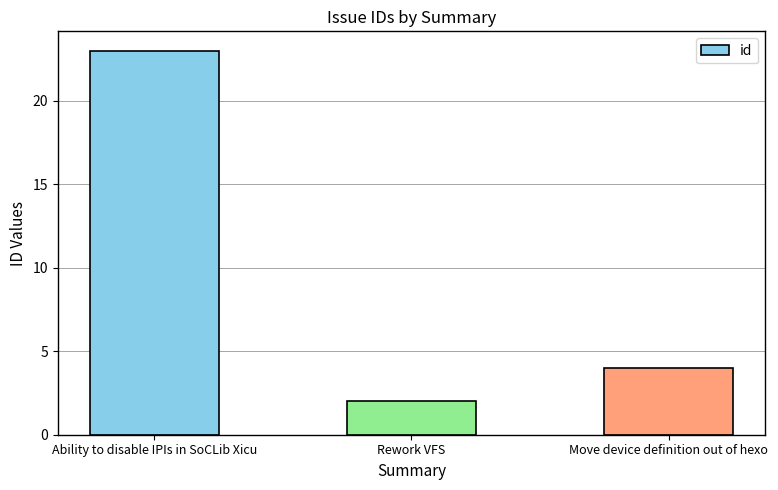

Between Ability to disable IPIs in SoCLib Xicu and Rework VFS, which is larger?

Ability to disable IPIs in SoCLib Xicu